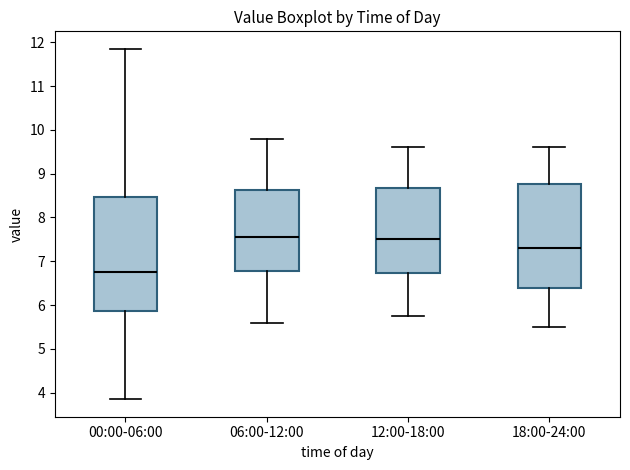

Comparing the boxes themselves (not the whiskers), which one is the tallest?

00:00-06:00